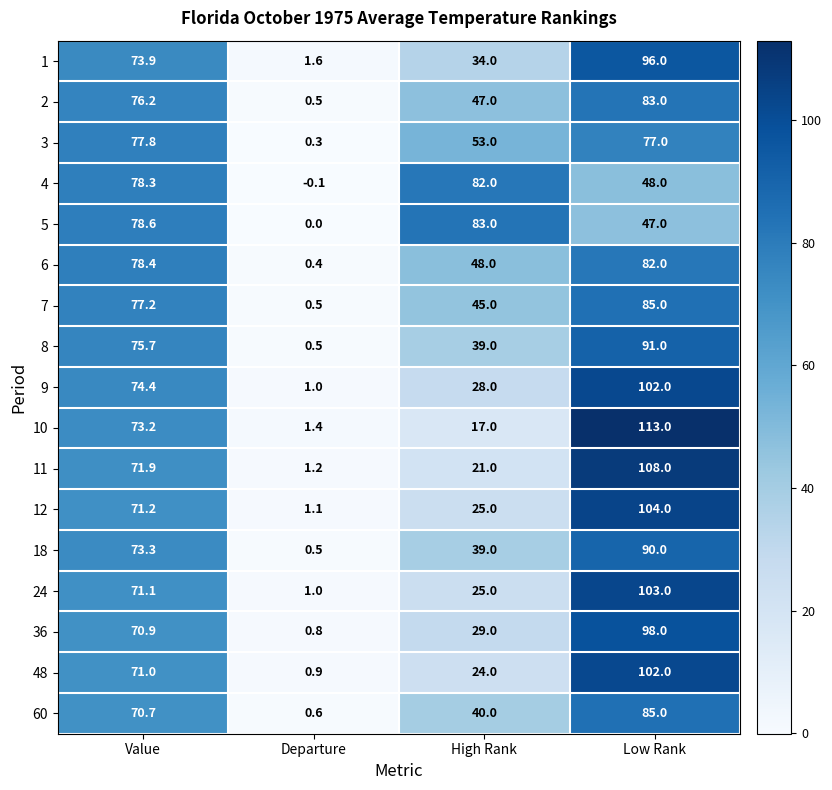

At which label is 6 closest to 41?

High Rank